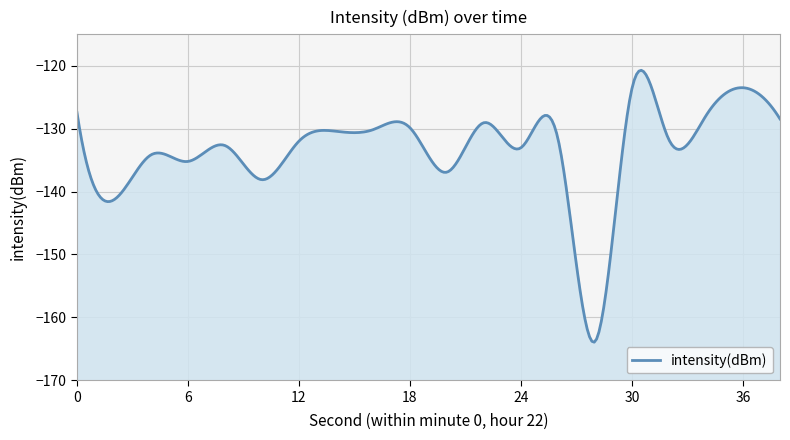

Is it true that the value at 10 is -138.1?

True